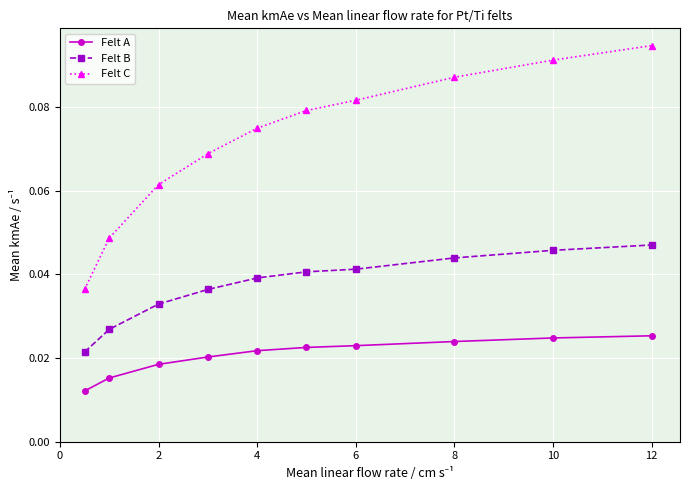

Which series has the largest range (max minus min)?

Felt C